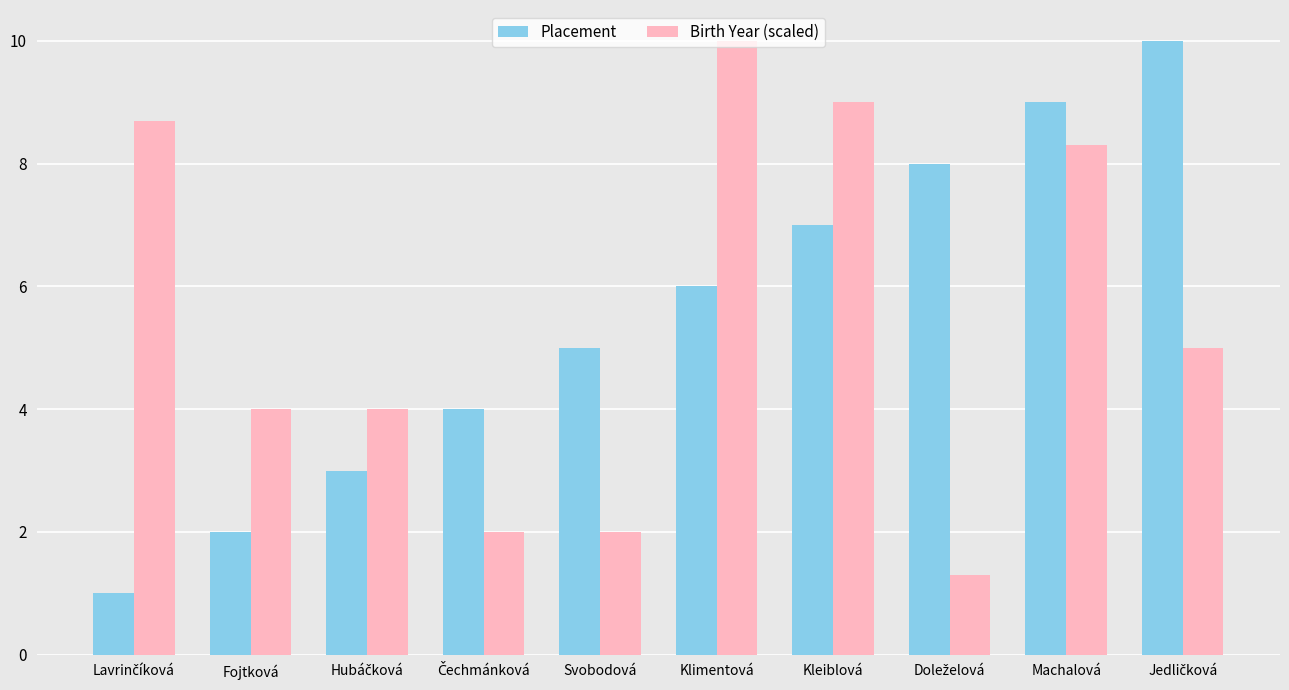

What is the lowest value of the Placement series?

1.0